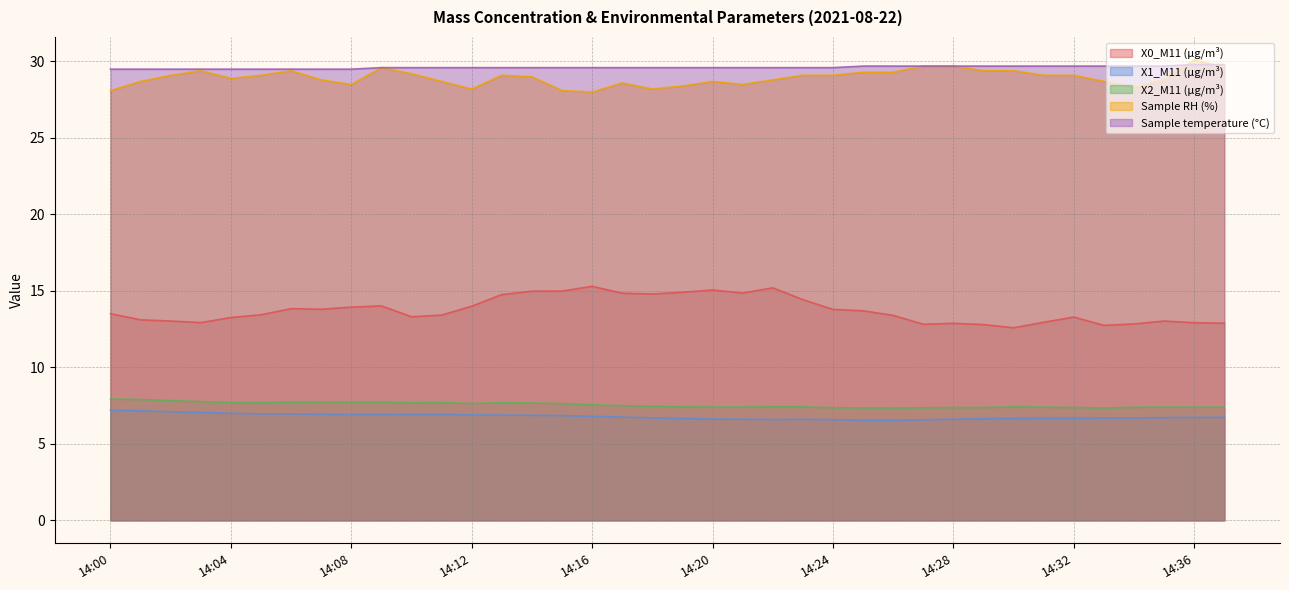

What is the value of the X2_M11 (μg/m³) point at the 3rd from the left?

7.8